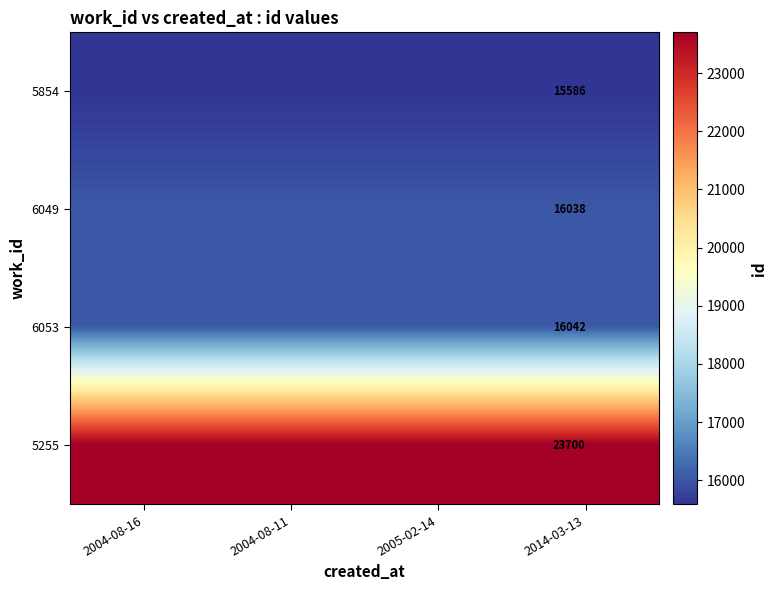

At which category is the sum across all series the highest?

2004-08-16